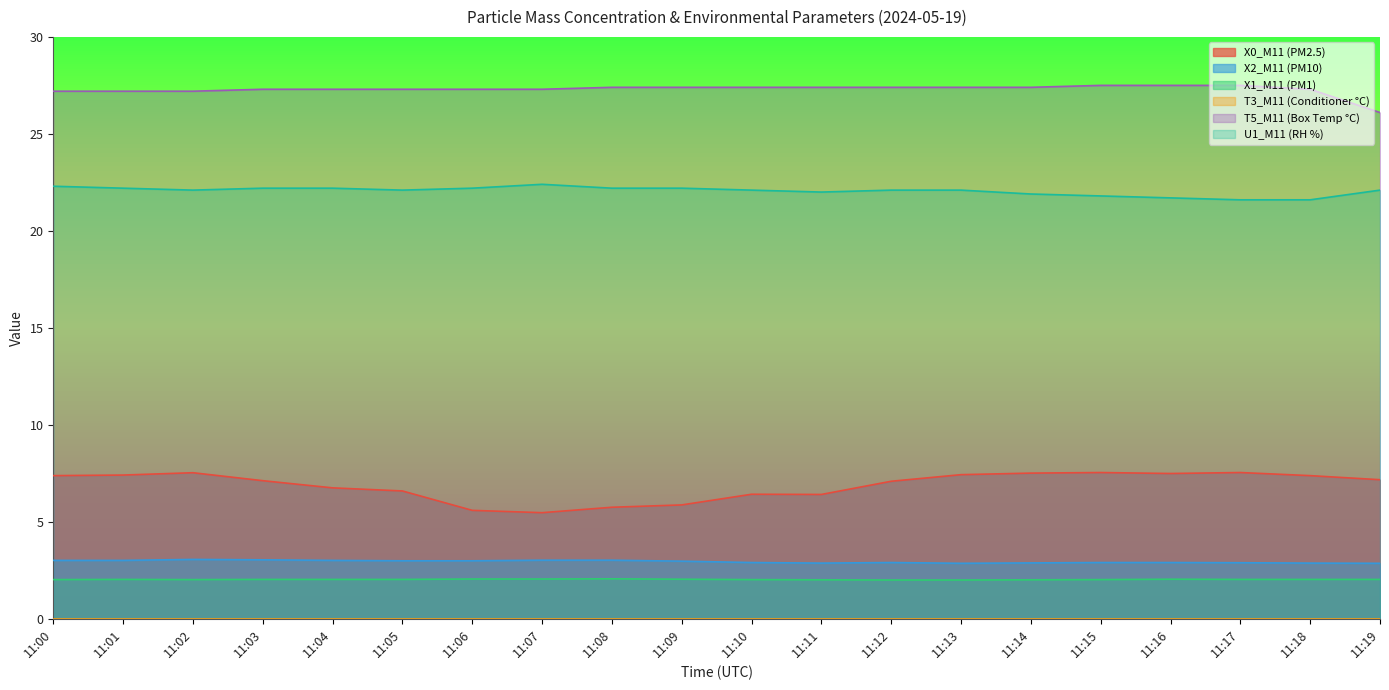

Read the X0_M11 (PM2.5) value at 11:12.

7.1